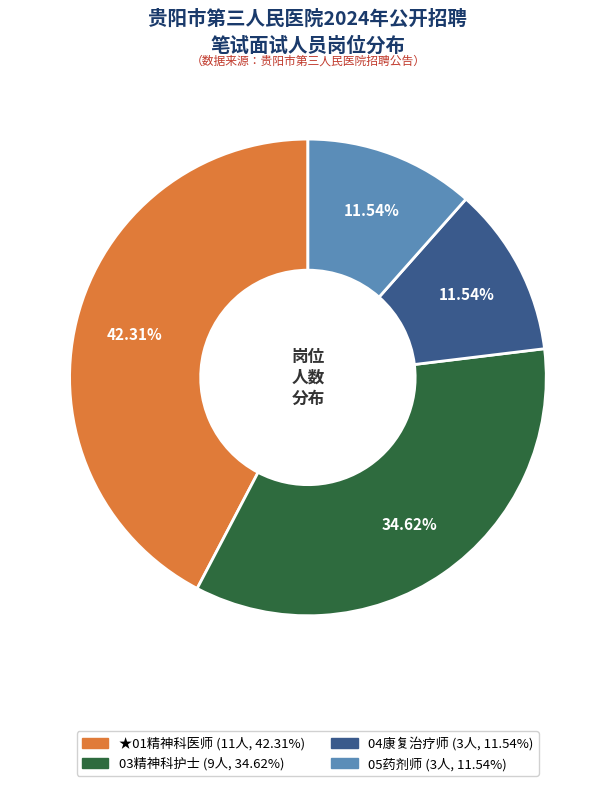

Is ★01精神科医师 the majority of the pie?

No